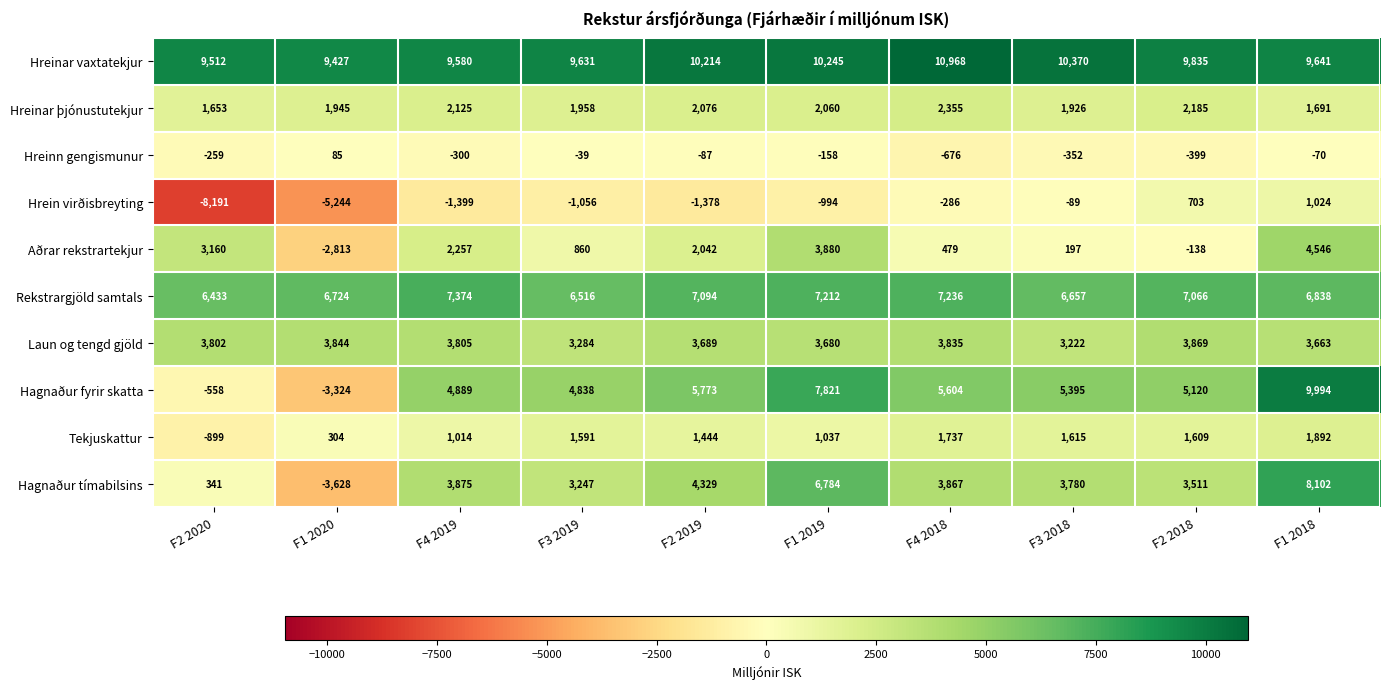

What is the spread (max minus min) of values at F3 2018?

10722